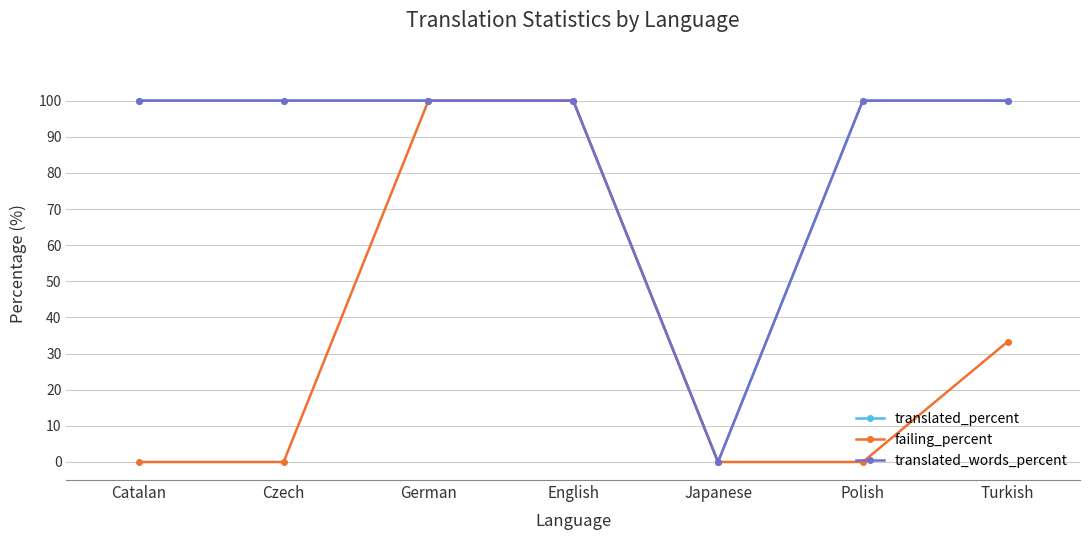

Is the value of failing_percent at English greater than the value of translated_words_percent at Catalan?

No